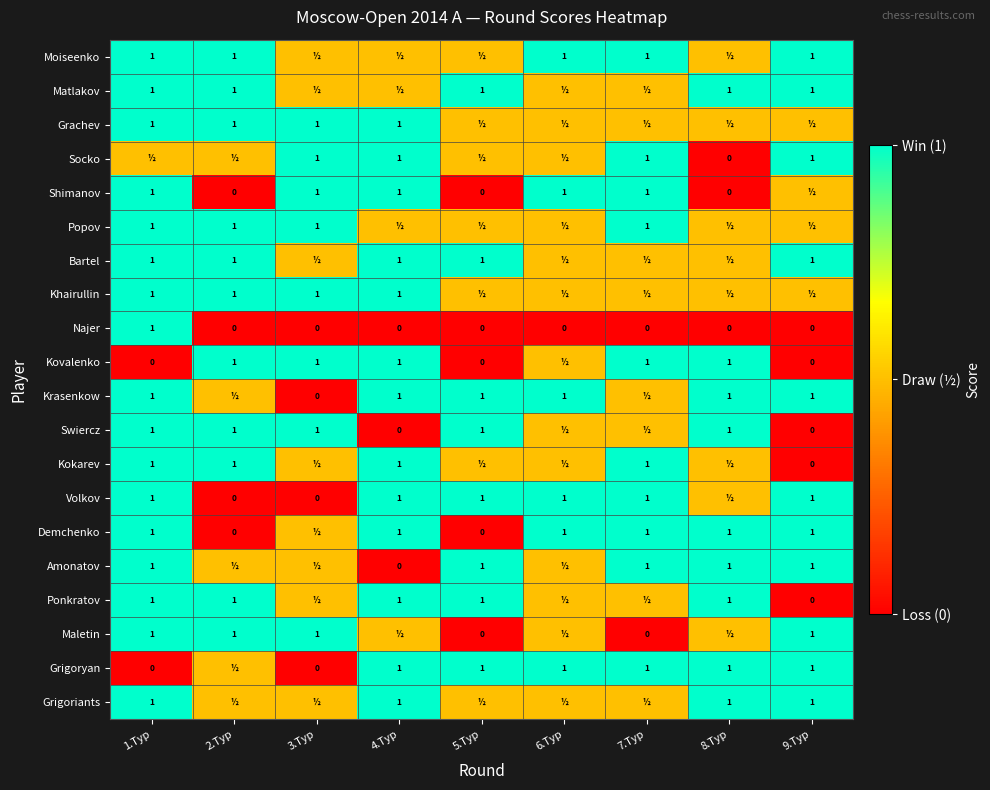

What is the difference between the maximum and minimum values in the Najer series?

1.0